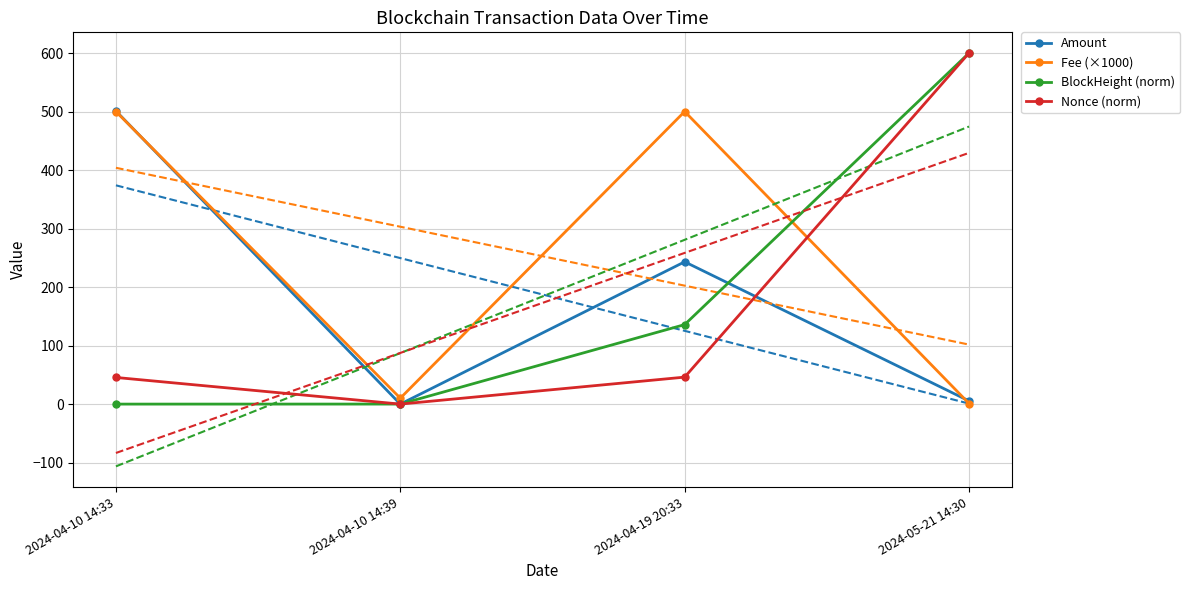

Reading left to right, extract all data points from this chart.

Amount: 2024-04-10 14:33=500.9	2024-04-10 14:39=0.0	2024-04-19 20:33=243.2	2024-05-21 14:30=5.4
Fee (×1000): 2024-04-10 14:33=500.0	2024-04-10 14:39=10.1	2024-04-19 20:33=500.0	2024-05-21 14:30=1.0
BlockHeight (norm): 2024-04-10 14:33=0.0	2024-04-10 14:39=0.1	2024-04-19 20:33=135.9	2024-05-21 14:30=600.0
Nonce (norm): 2024-04-10 14:33=45.5	2024-04-10 14:39=0.0	2024-04-19 20:33=46.1	2024-05-21 14:30=600.0